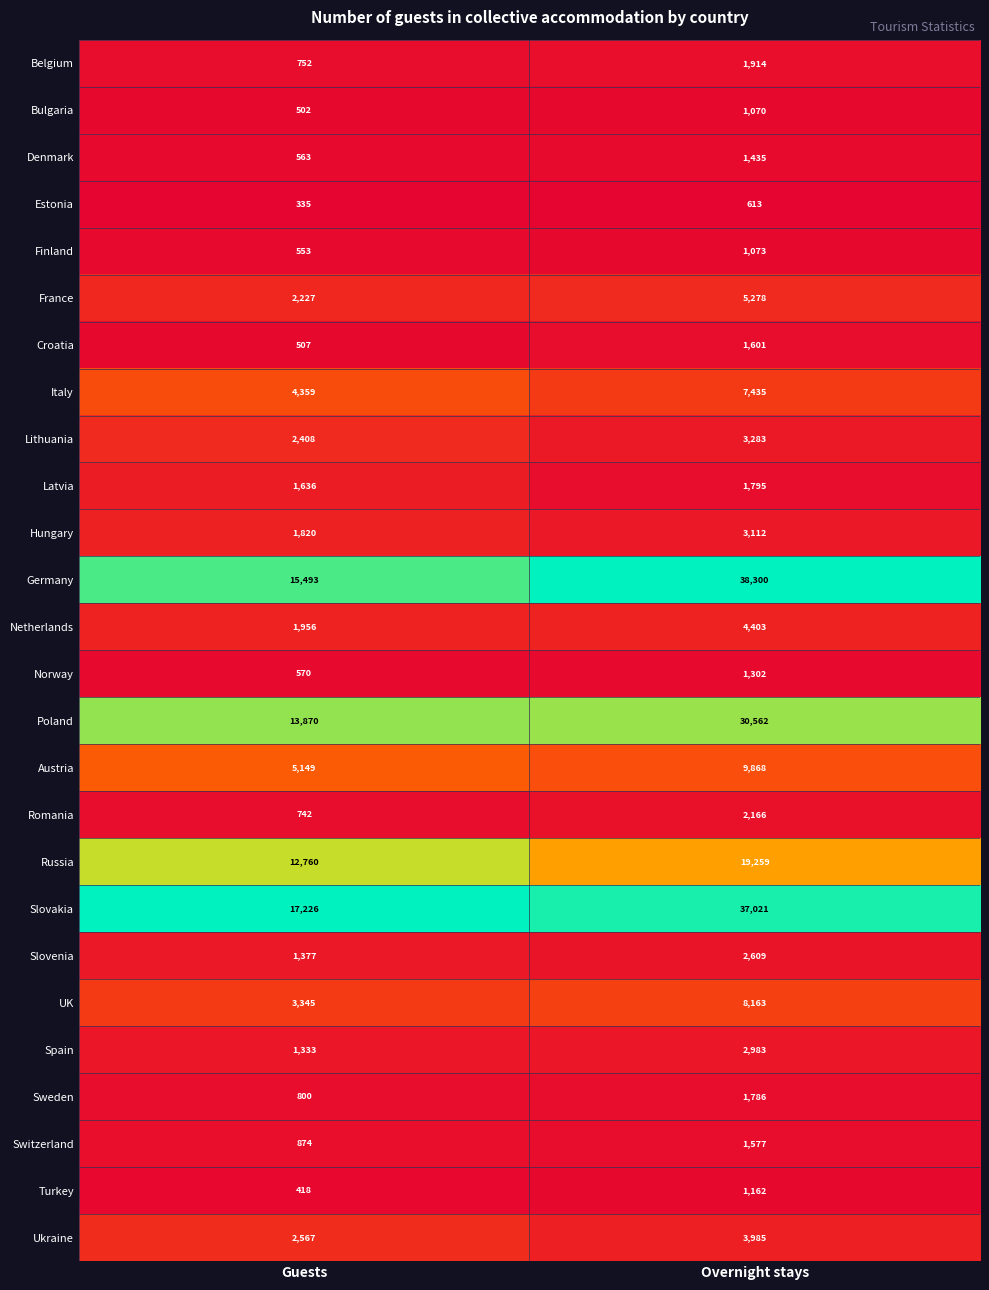

At which label is Denmark closest to 999?

Guests